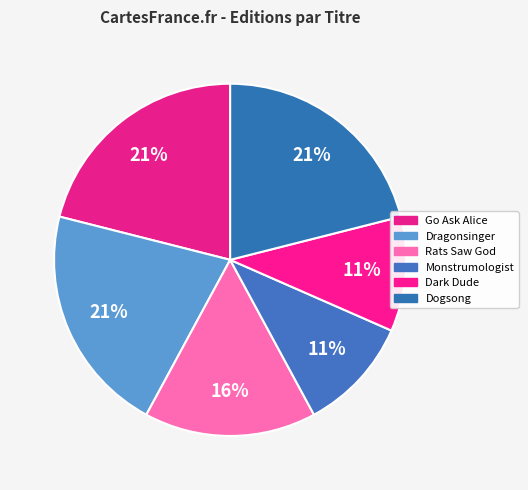

What percentage is the Go Ask Alice slice, to the nearest percent?

21%